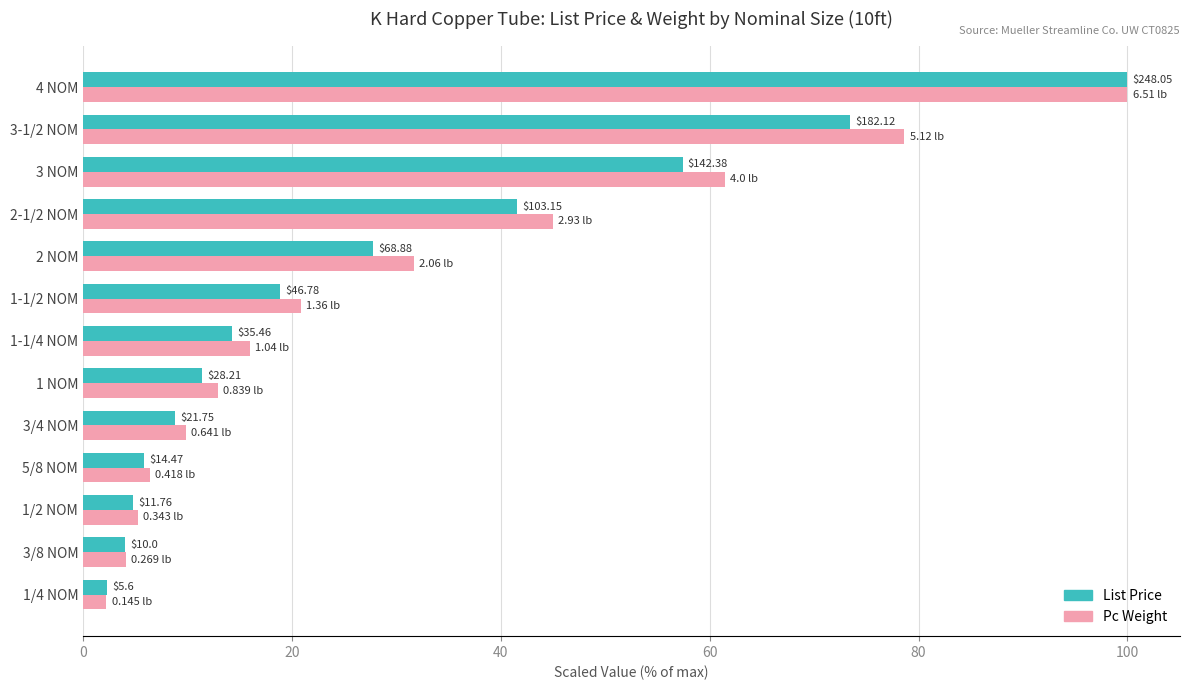

True or false: List Price (scaled) has a value of 2.3 at 1/4 NOM.

True